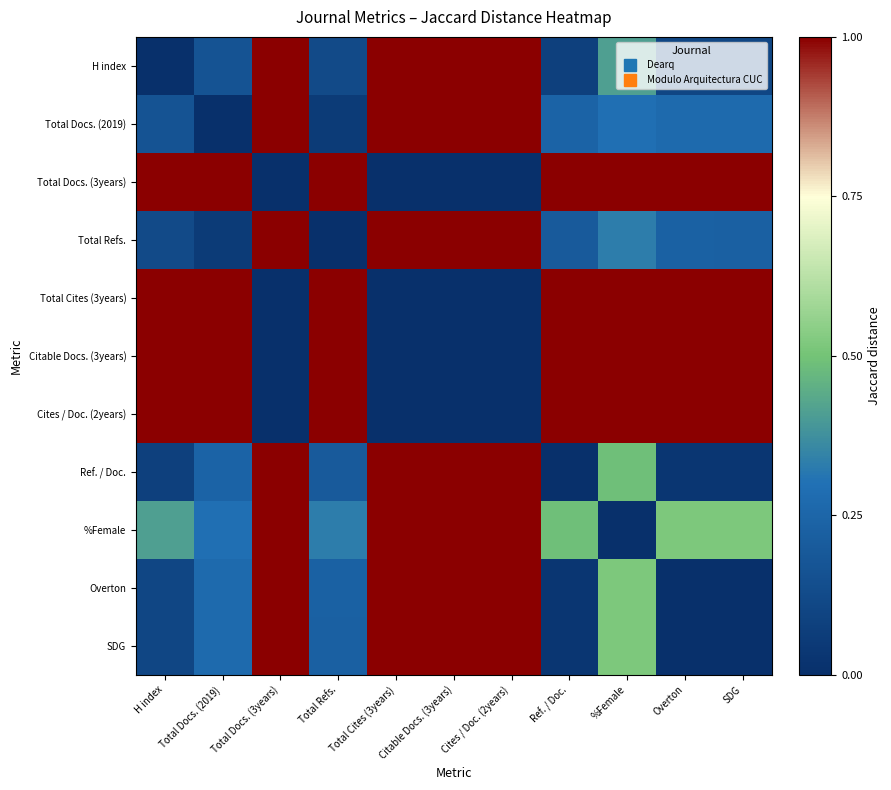

Which series has the largest total across all categories?

Total Docs. (3years)